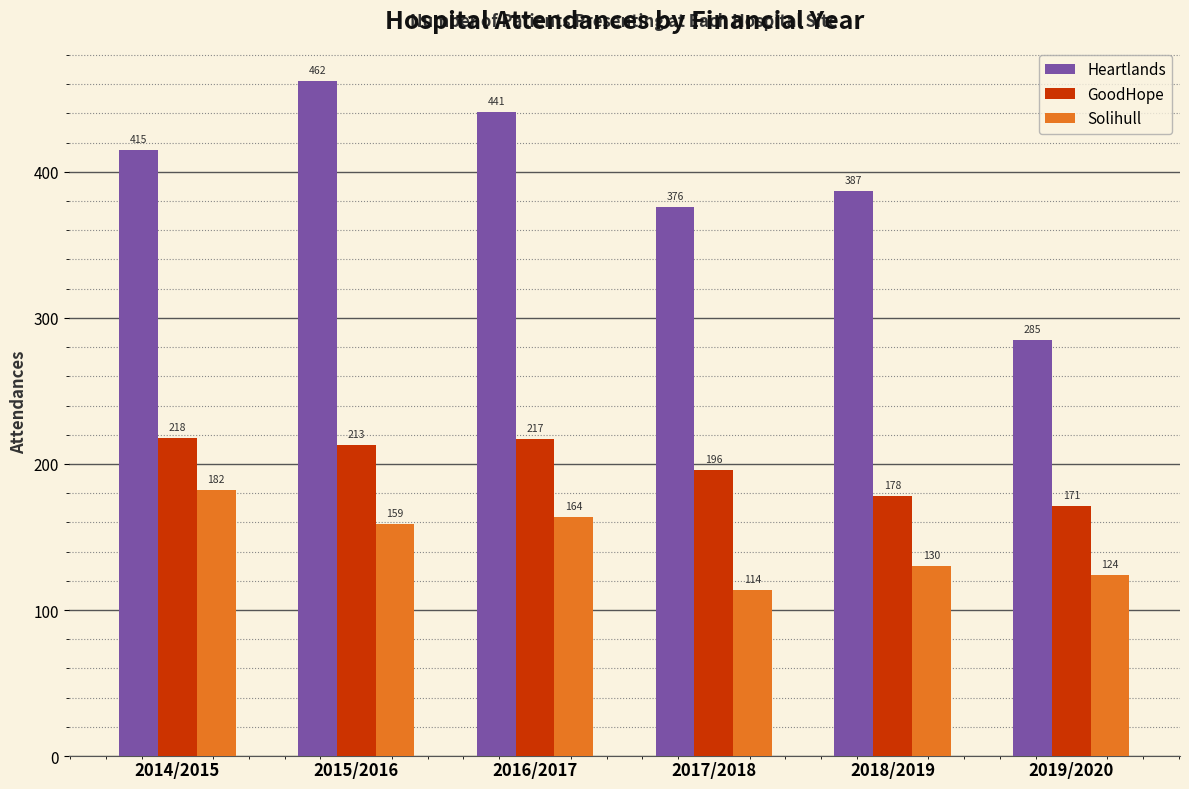

At which label is Heartlands closest to 373?

2017/2018